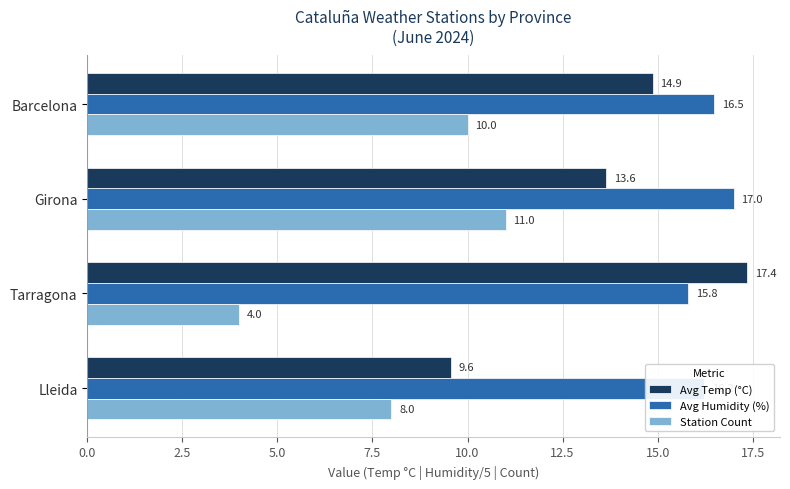

Count the Avg Humidity (%) values in the range 16 to 17.

3